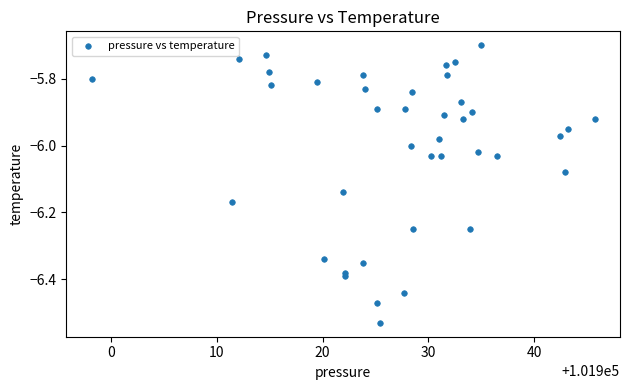

What is the range of X values (max minus min)?

47.6